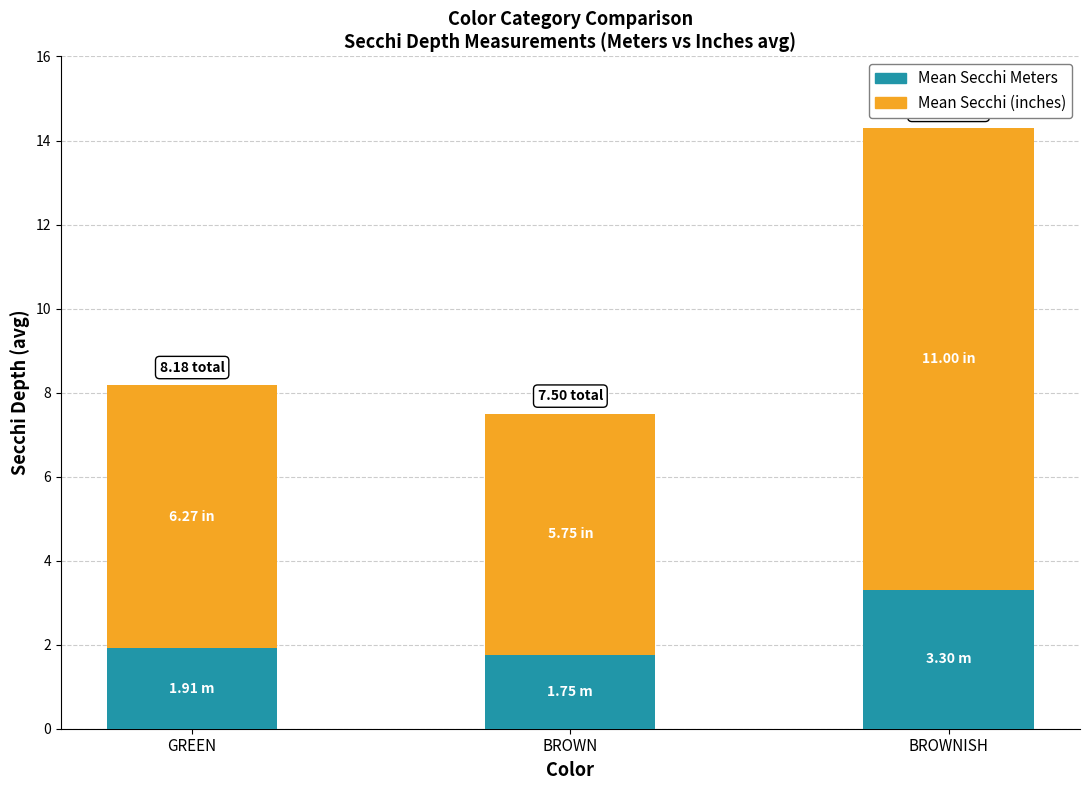

Count the number of data series in this chart.

2